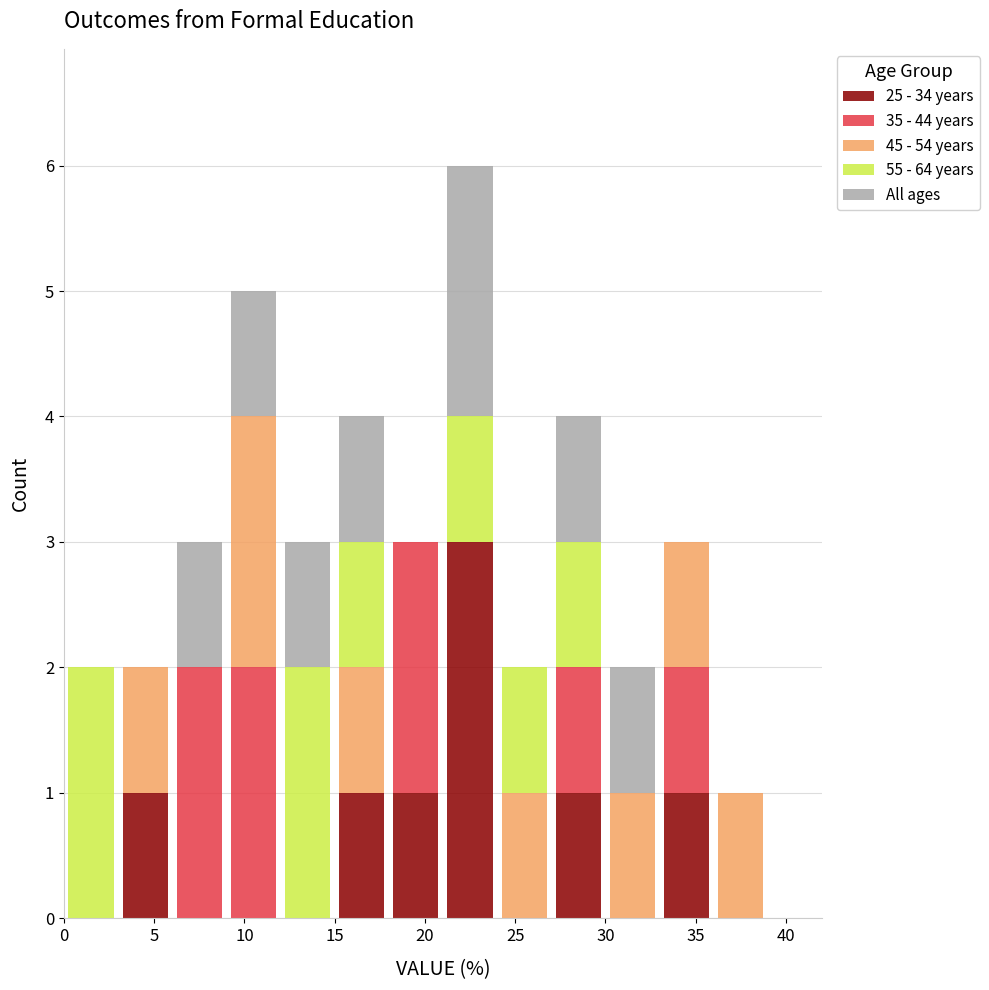

Reading left to right, list every stacked bar in this chart as the range it spans on the x-axis followed by its total height. The values are not printed on the chart, so give them approximately, as read against the axis.

0 to 3: 2
3 to 6: 2
6 to 9: 3
9 to 12: 5
12 to 15: 3
15 to 18: 4
18 to 21: 3
21 to 24: 6
24 to 27: 2
27 to 30: 4
30 to 33: 2
33 to 36: 3
36 to 39: 1